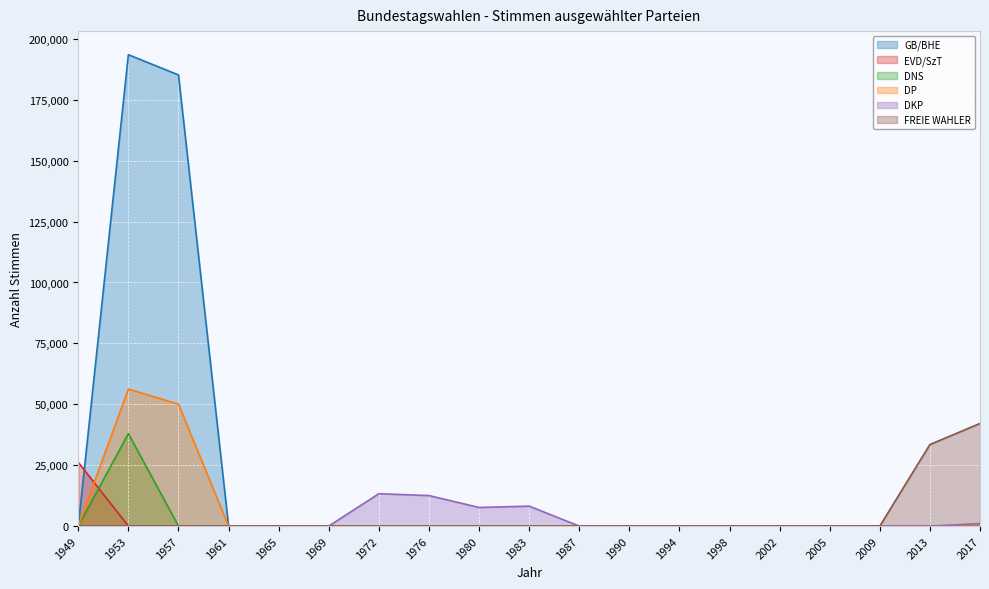

True or false: GB/BHE and DP cross at least once.

False